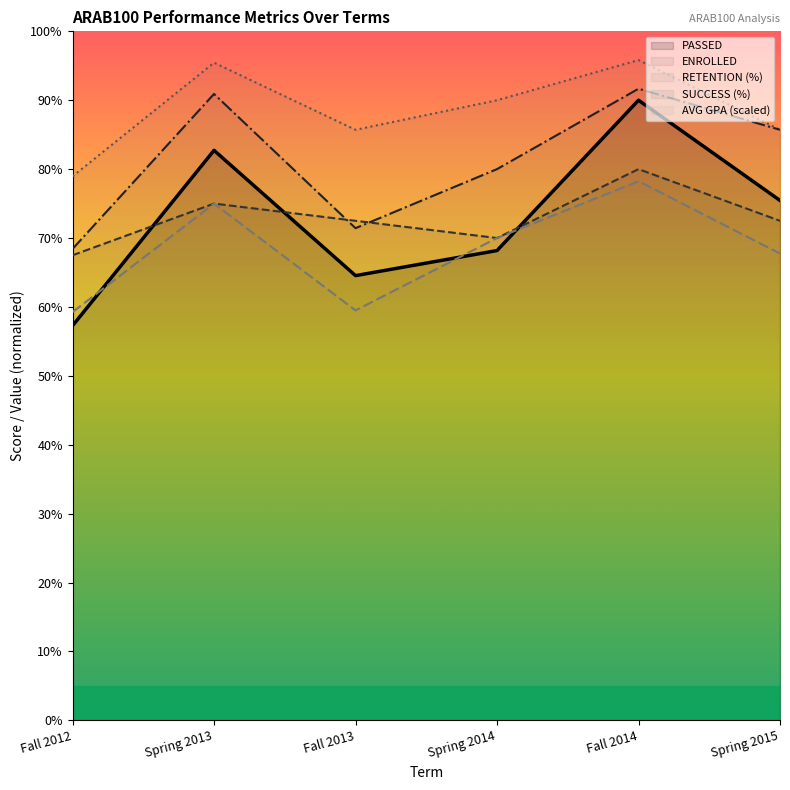

What is the highest value of the ENROLLED series?

80.0